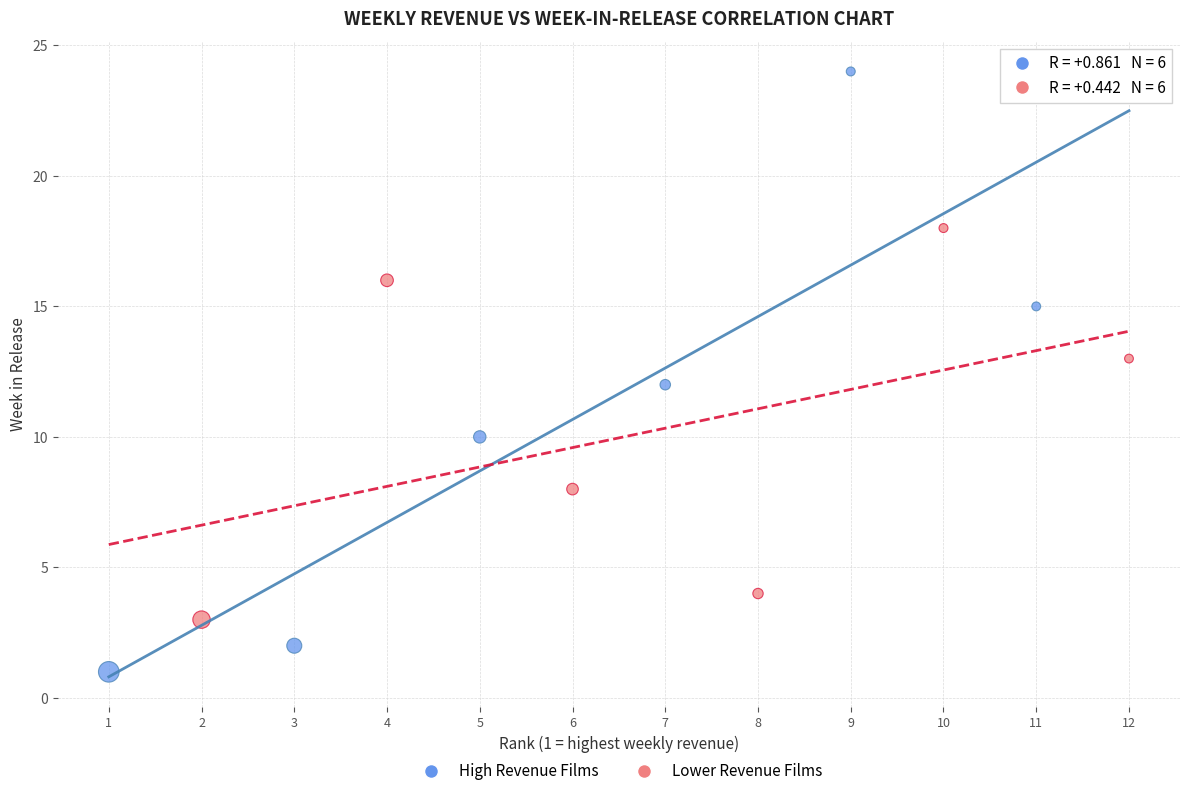

Which series contains the highest Y value?

High Revenue Films